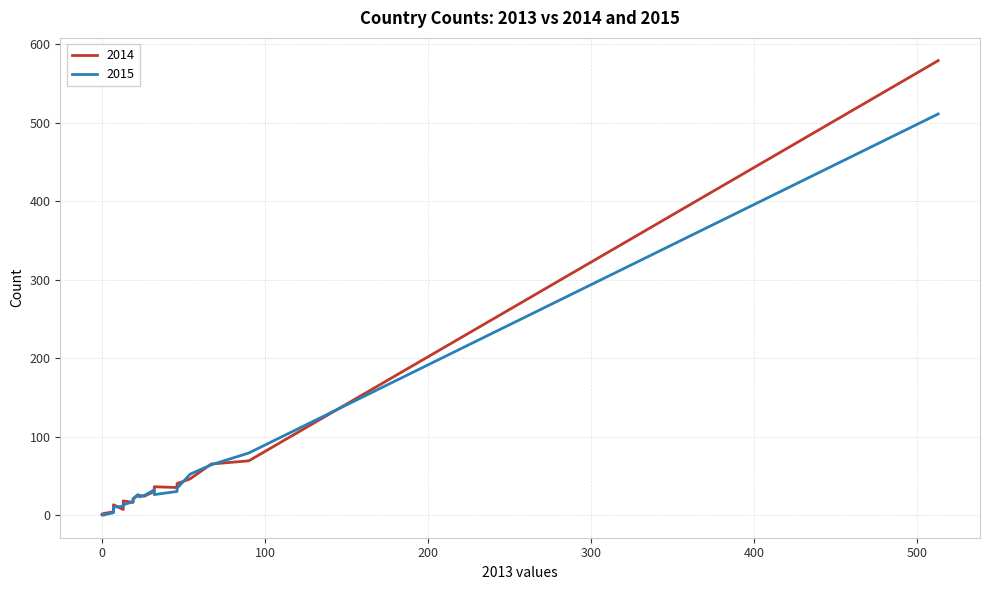

How many values in 2015 are above zero?

23